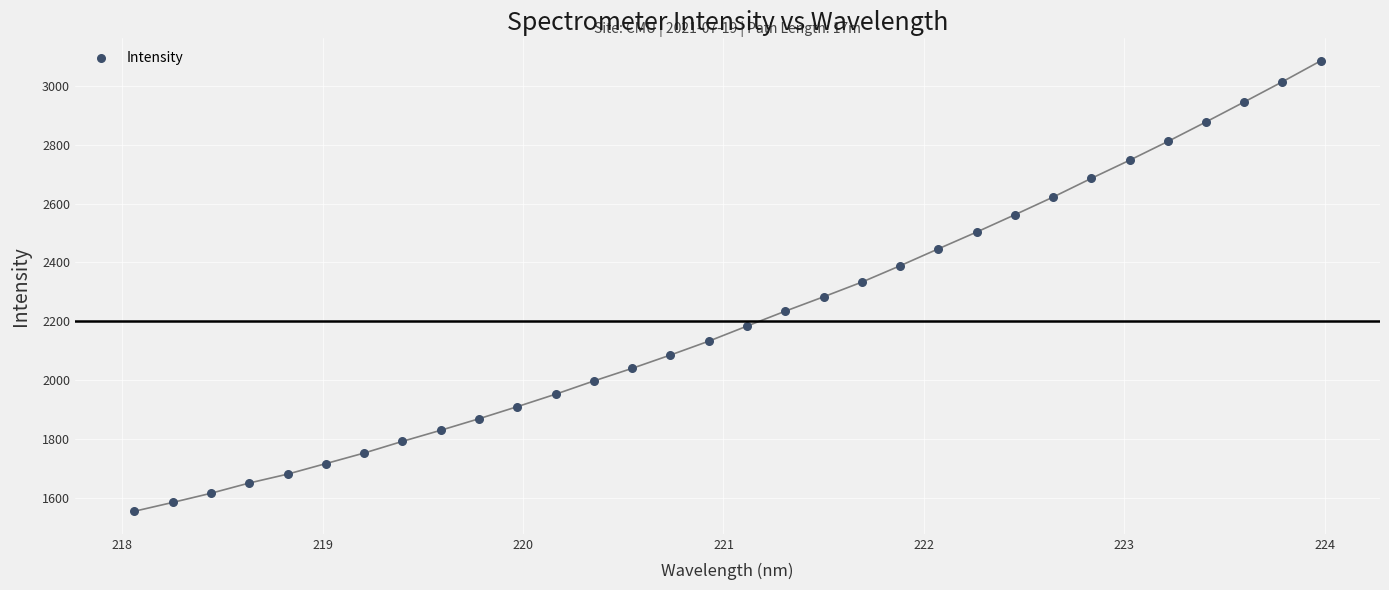

What is the range of Y values (max minus min)?

1529.0